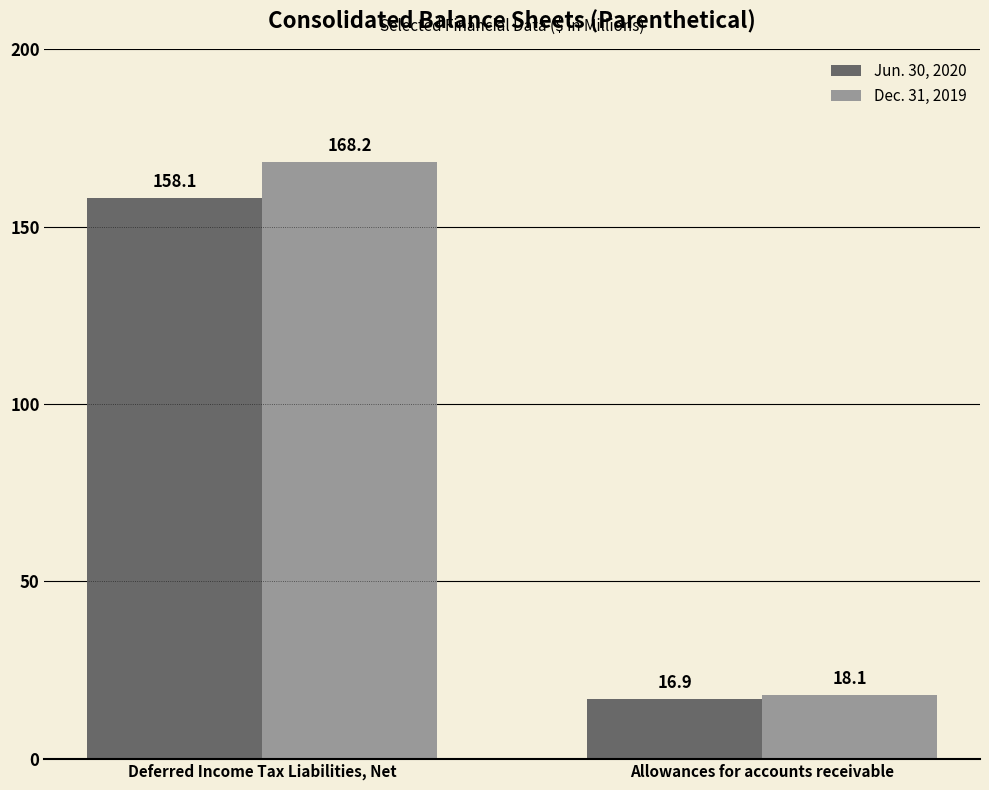

At which category is the sum across all series the highest?

Deferred Income Tax Liabilities, Net